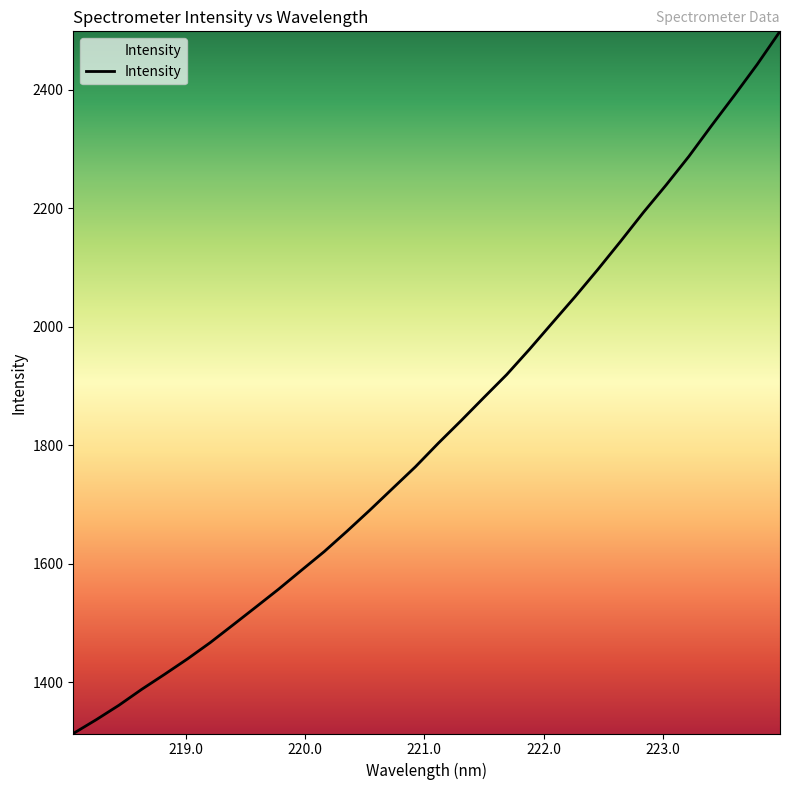

What is the difference between the maximum and minimum values?

1185.9